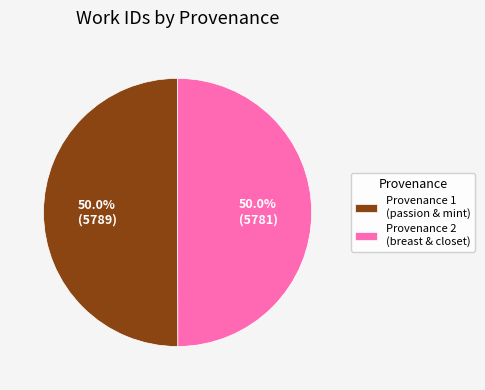

How many segments does this pie chart have?

2